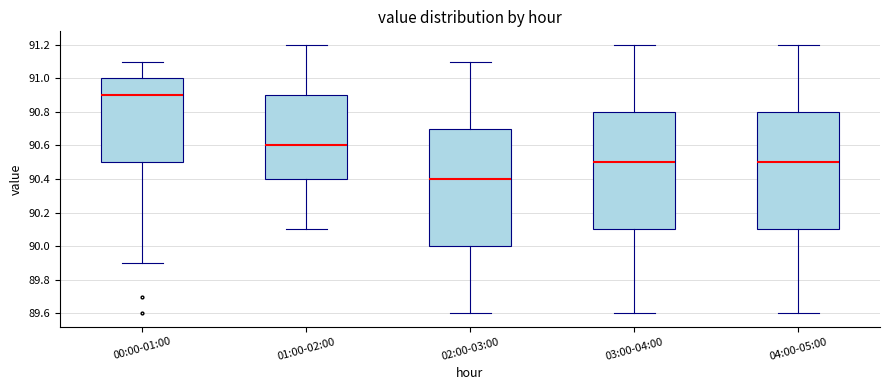

Which box has the lowest median line?

02:00-03:00